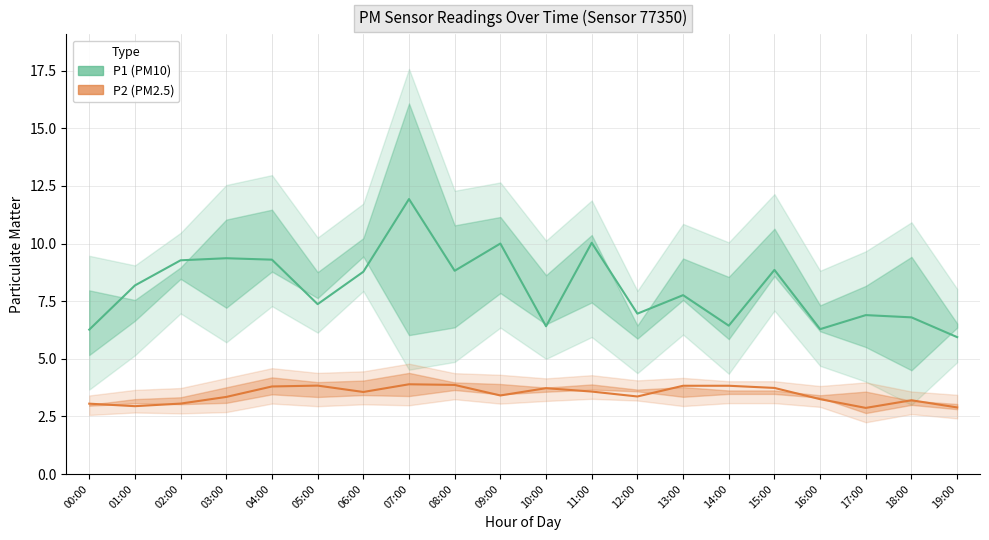

What is the average value of the P1 series?

8.1